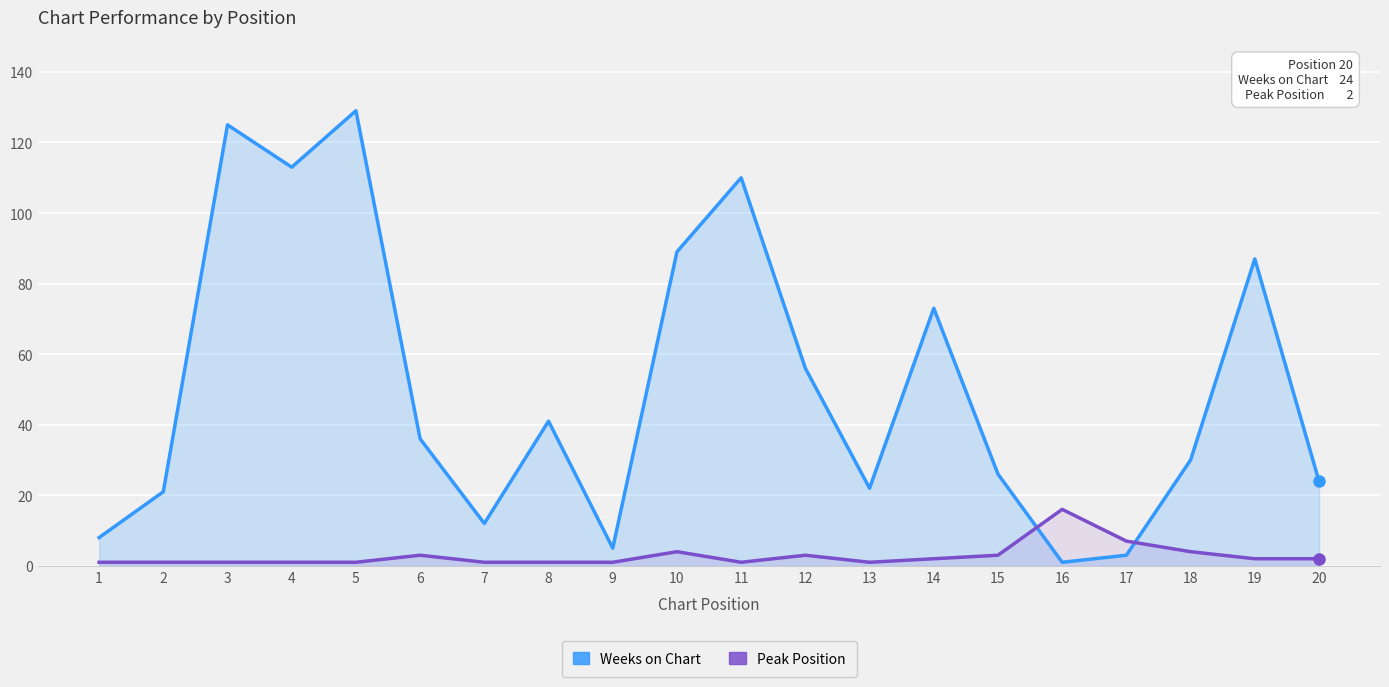

At which label does Weeks on Chart reach its peak?

5